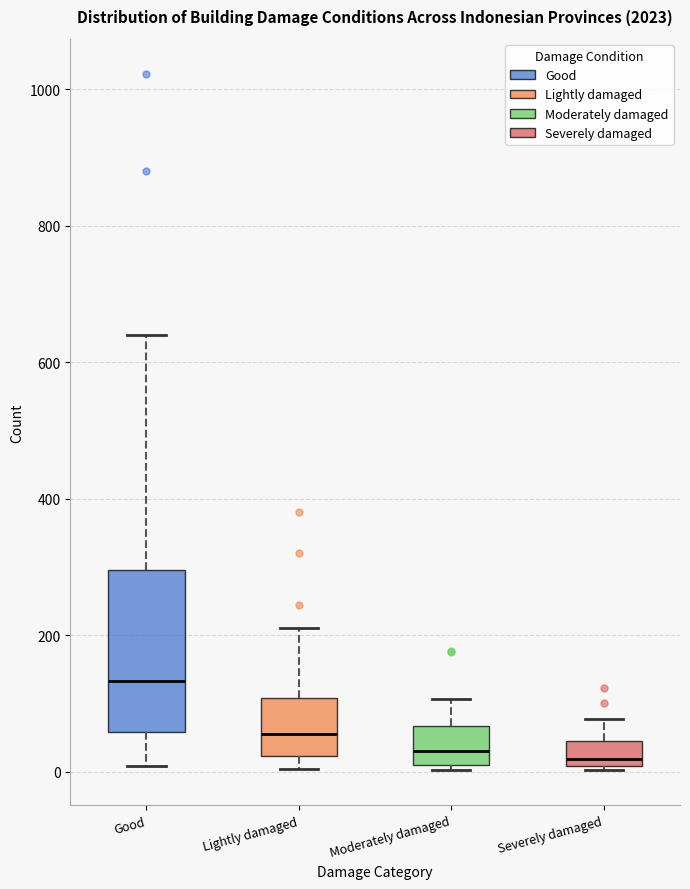

Reading left to right, transcribe this box plot: for each box, give where its median line is, the range the box spans, and where its two whiskers end, as read against the y-axis. The values are not printed on the chart, so give them approximately, as read against the axis.

Good: median 140, box 60 to 300, whiskers 0 to 640
Lightly damaged: median 60, box 20 to 100, whiskers 0 to 220
Moderately damaged: median 40, box 0 to 60, whiskers 0 (just below the box's lower edge) to 100
Severely damaged: median 20, box 0 to 40, whiskers 0 (just below the box's lower edge) to 80